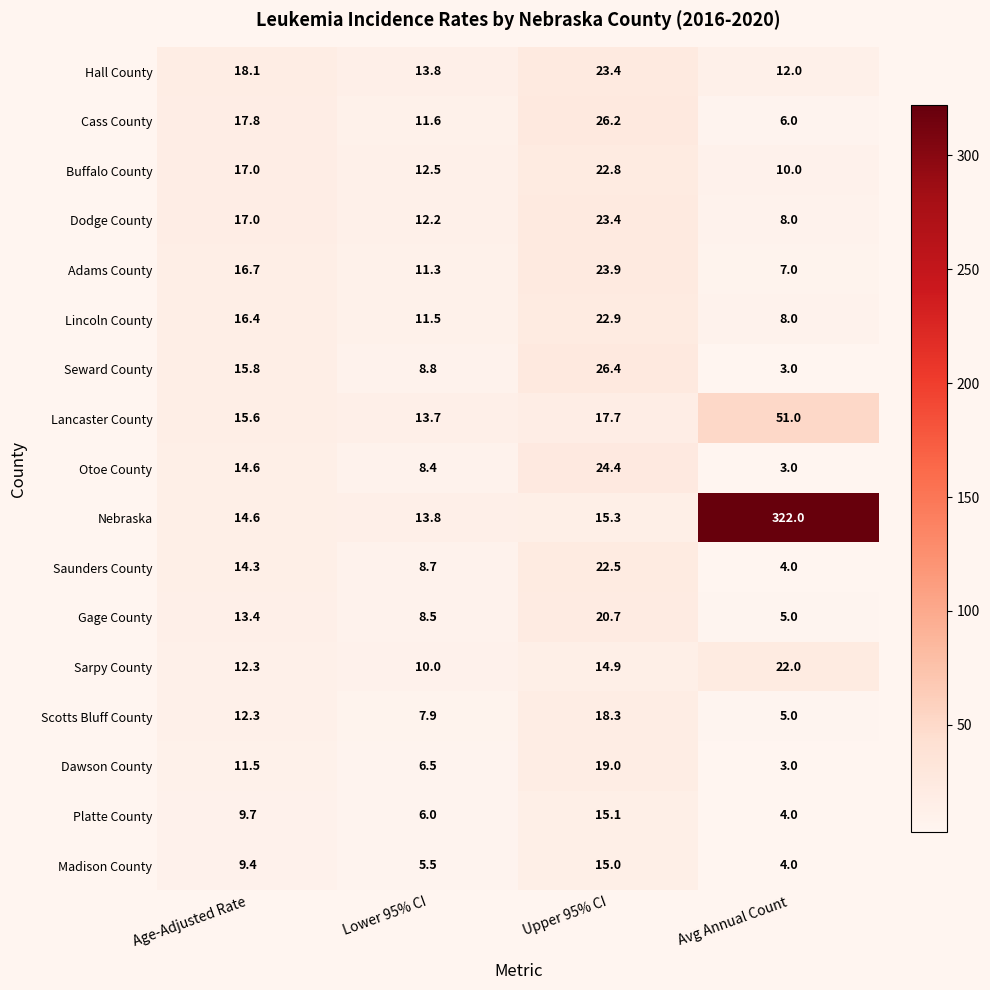

At which label is Buffalo County closest to 16?

Age-Adjusted Rate